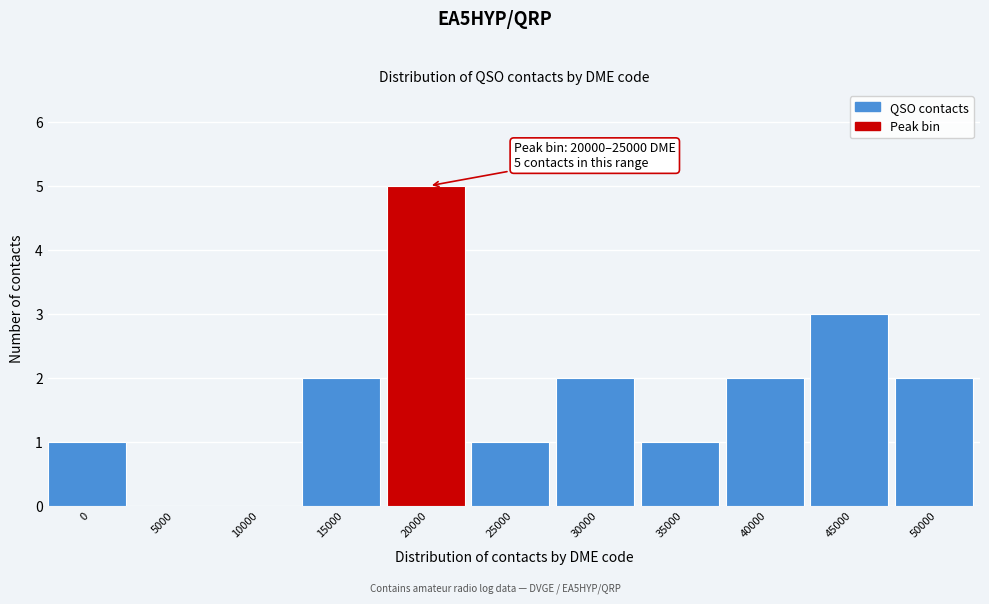

Reading left to right, list all the values displayed in this chart.

0=1	5000=0	10000=0	15000=2	20000=5	25000=1	30000=2	35000=1	40000=2	45000=3	50000=2